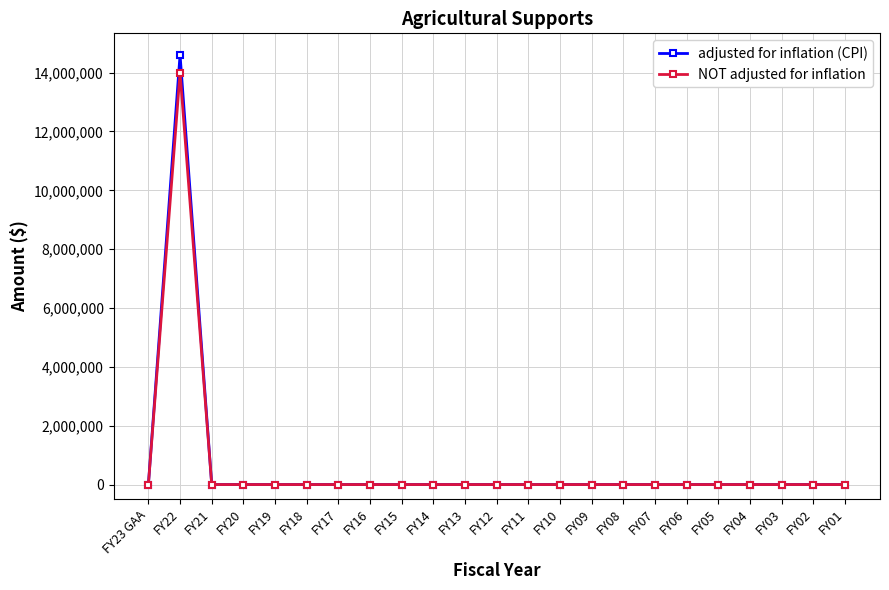

What position from the left is FY22?

2